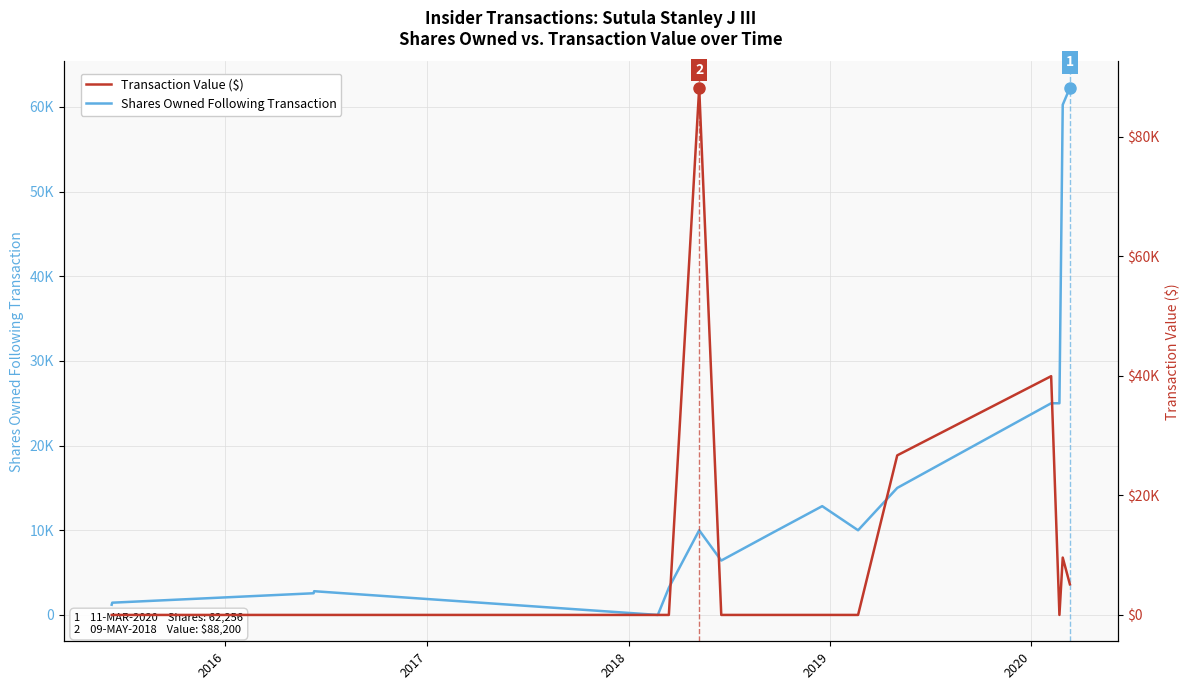

How many interior local valleys does the Transaction Value ($) series have?

1